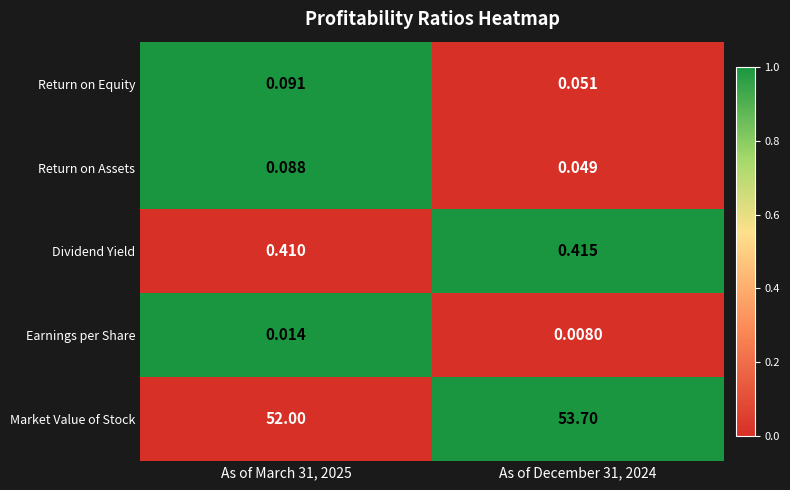

Which series has the largest range (max minus min)?

Market Value of Stock